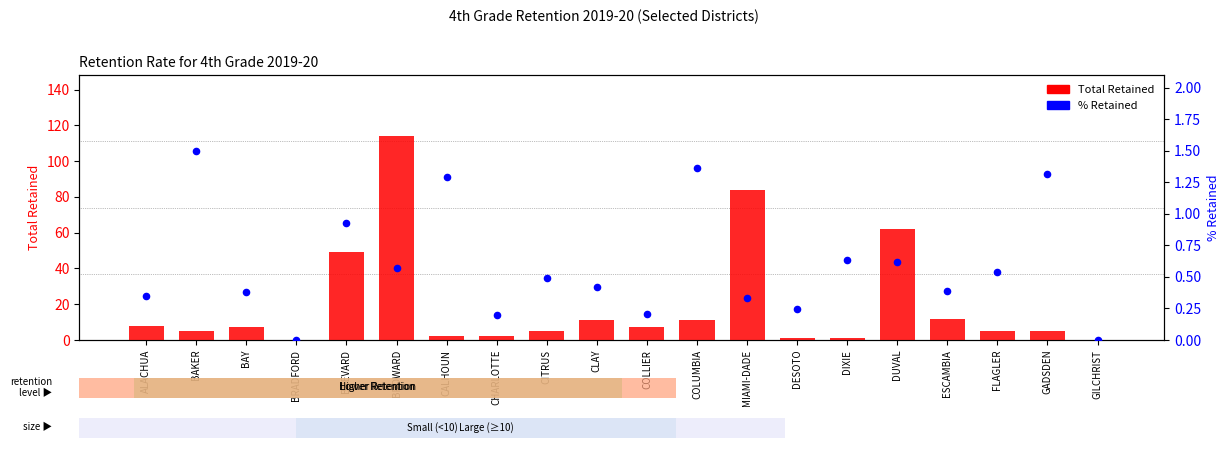

What are all the series names shown in the legend?

Total Retained, % Retained